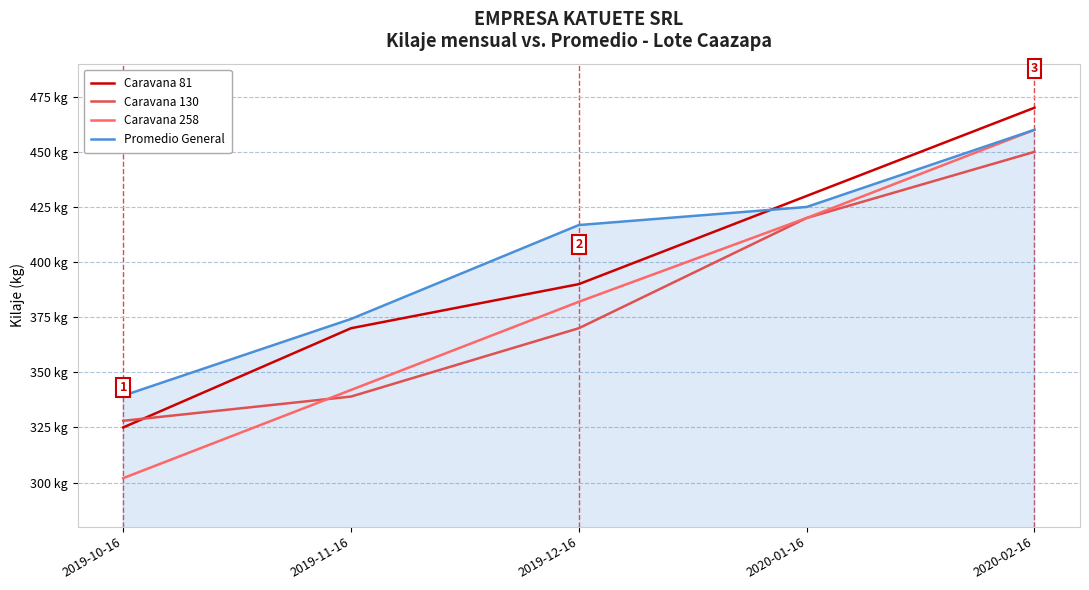

What are all the series names shown in the legend?

Caravana 81, Caravana 130, Caravana 258, Promedio General